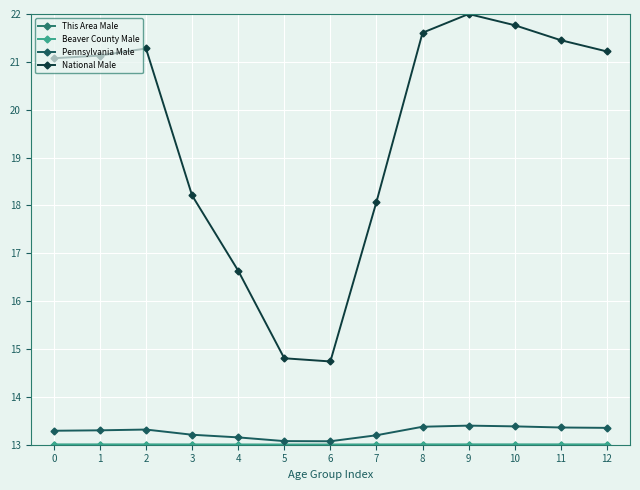

How many interior local peaks does the This Area Male series have?

2